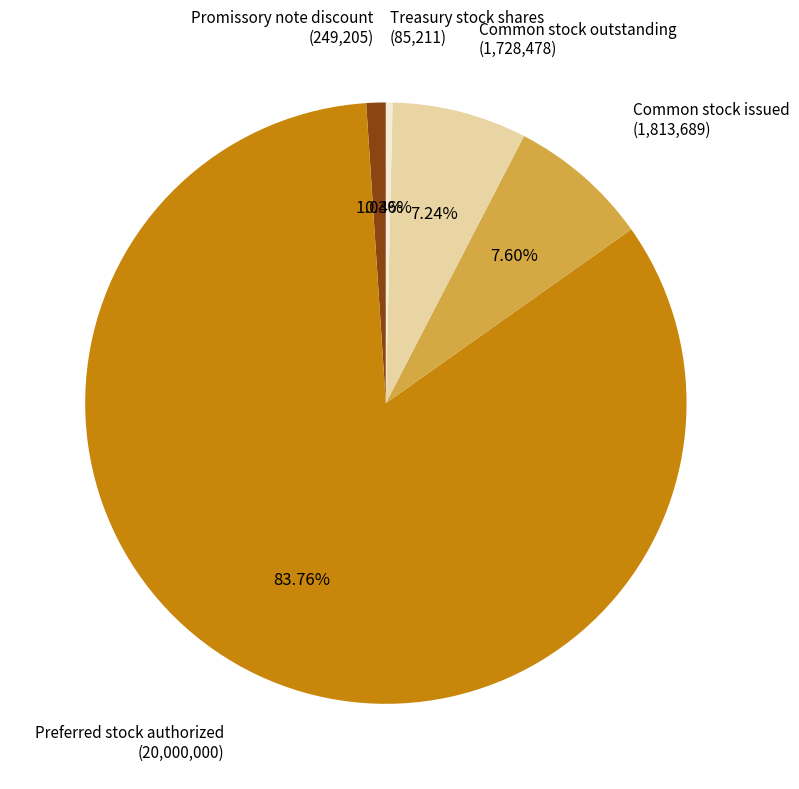

To the nearest percent, what portion does Preferred stock authorized represent?

84%